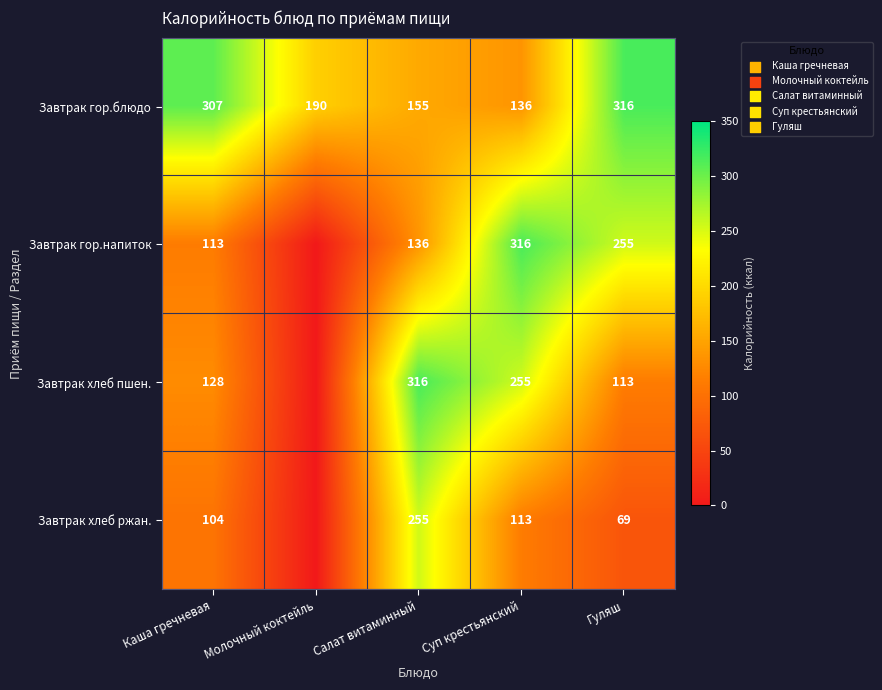

List the labels in order of Завтрак гор.блюдо value, smallest first.

Суп крестьянский, Салат витаминный, Молочный коктейль, Каша гречневая, Гуляш